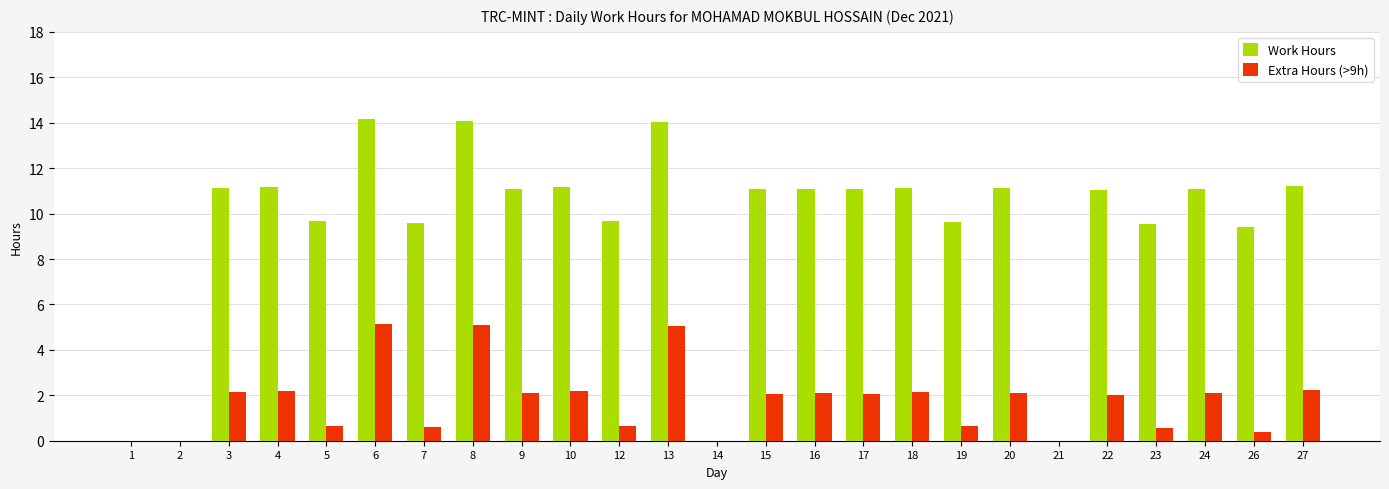

What are all the series names shown in the legend?

Work Hours, Extra Hours (>9h)